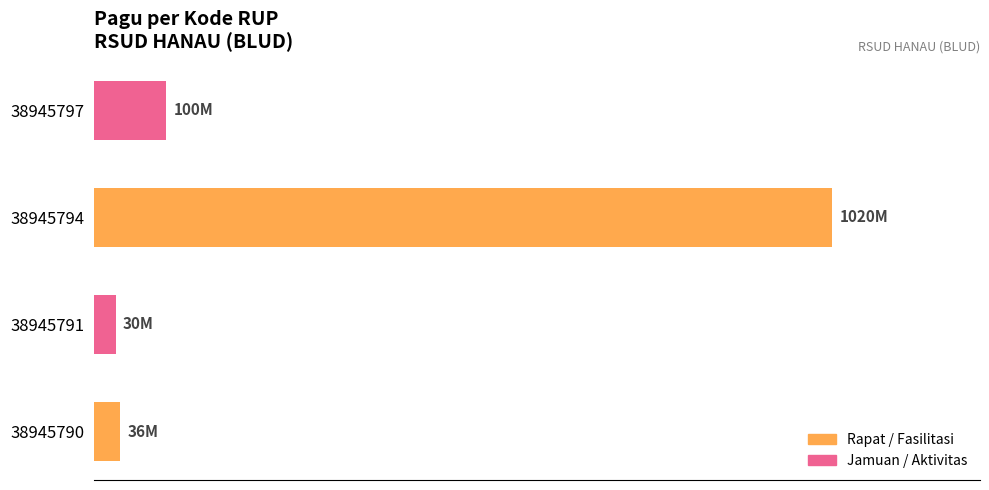

What is the smallest value displayed?

30000000